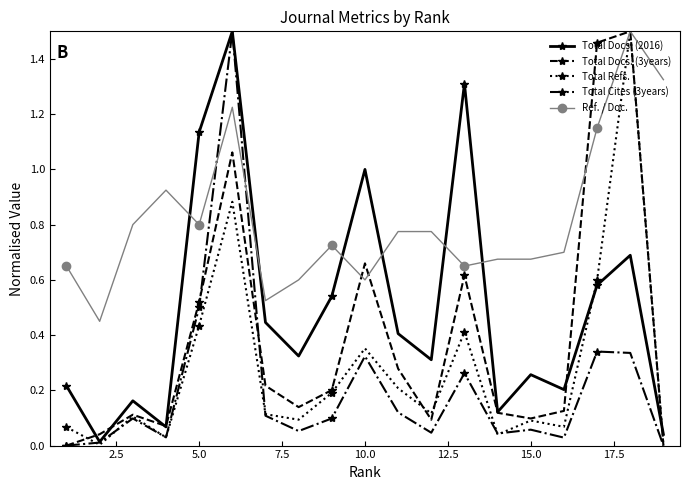

How many interior local peaks does the Total Docs. (2016) series have?

6